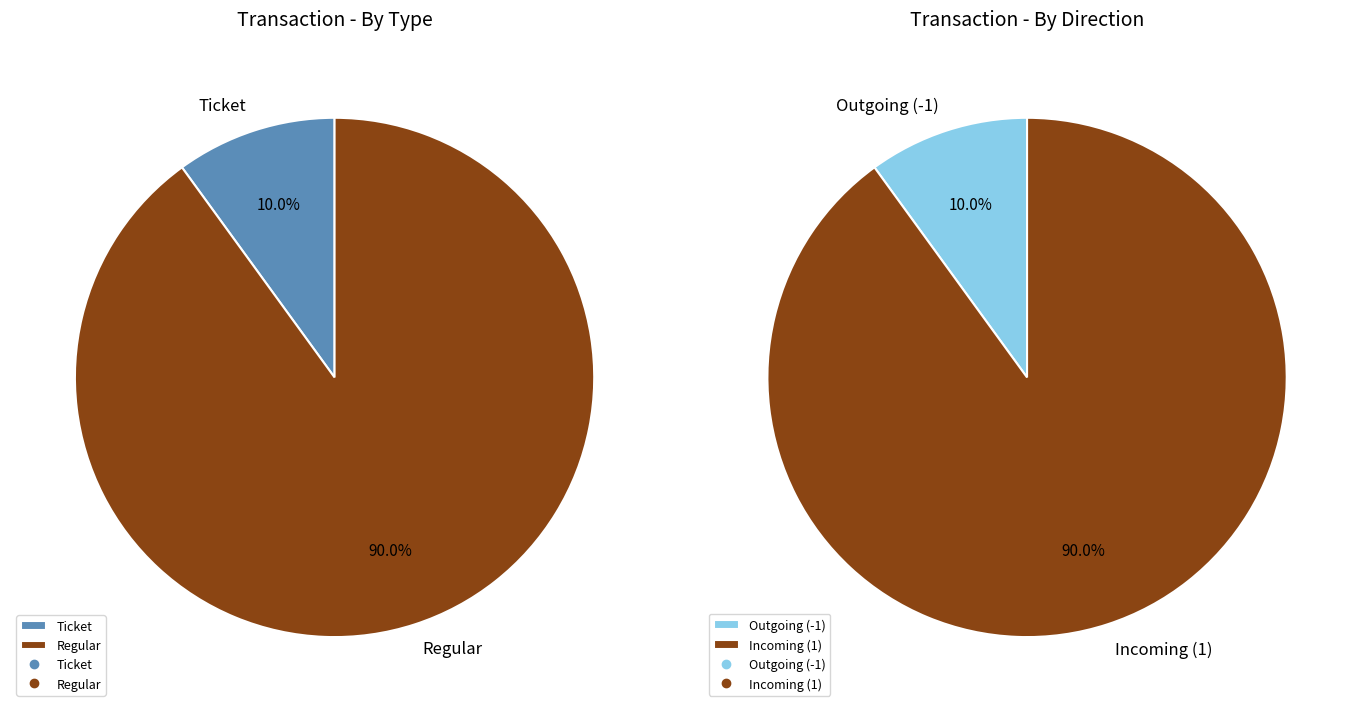

Does Regular account for over 50% of the chart?

Yes